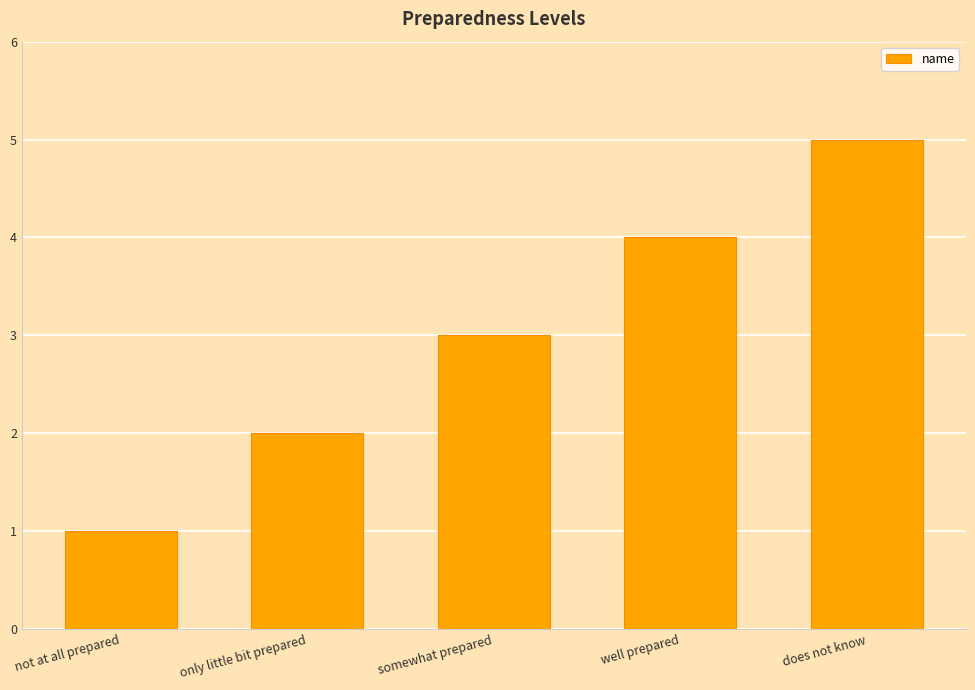

What is the label of the 4th bar from the right?

only little bit prepared